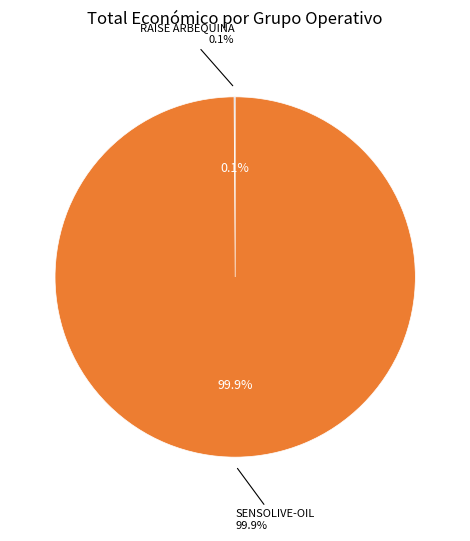

Is it true that RAISE ARBEQUINA is 0% of the pie?

True